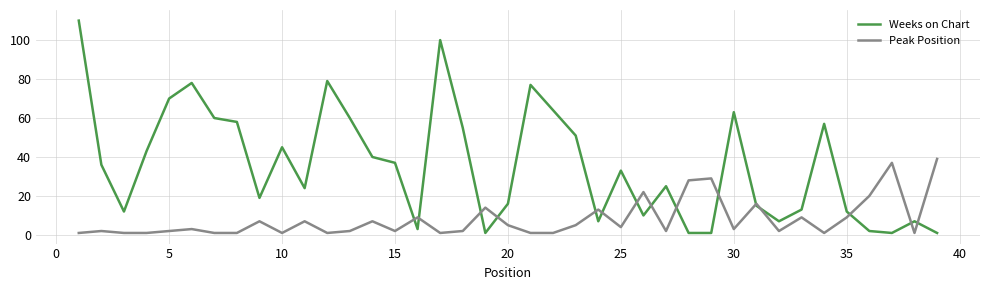

Which series has the largest range (max minus min)?

Weeks on Chart